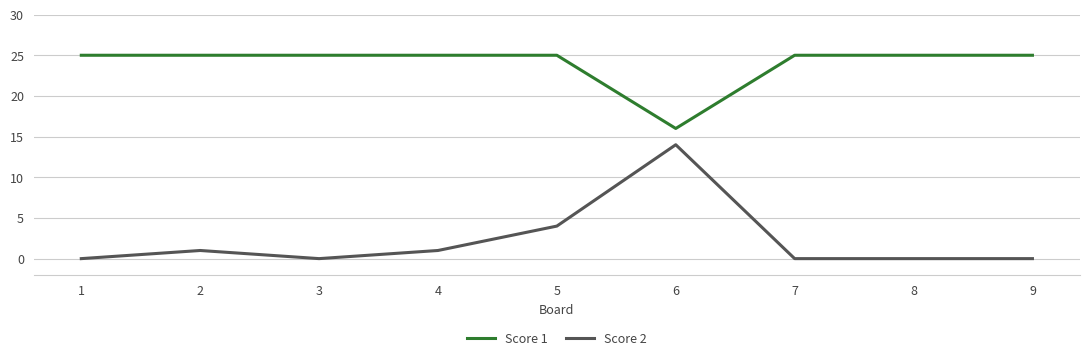

What is the sum of all Score 1 values?

216